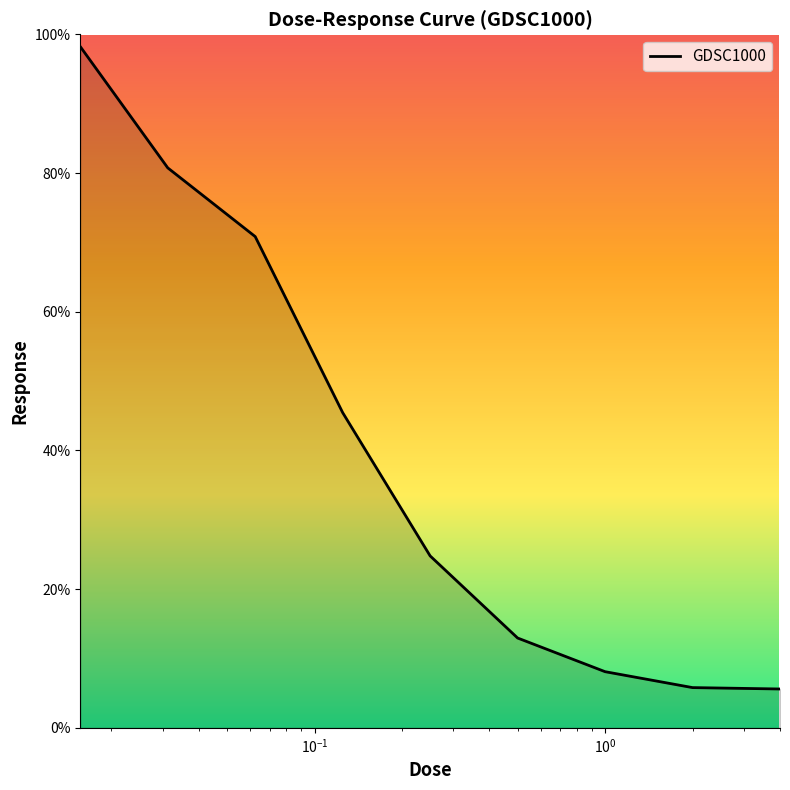

What is the minimum value shown in the chart?

5.6